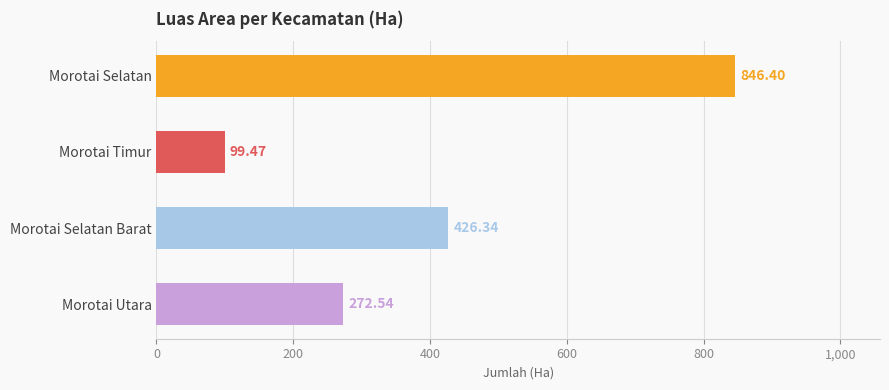

What is the change in value from Morotai Selatan to Morotai Utara?

-573.9